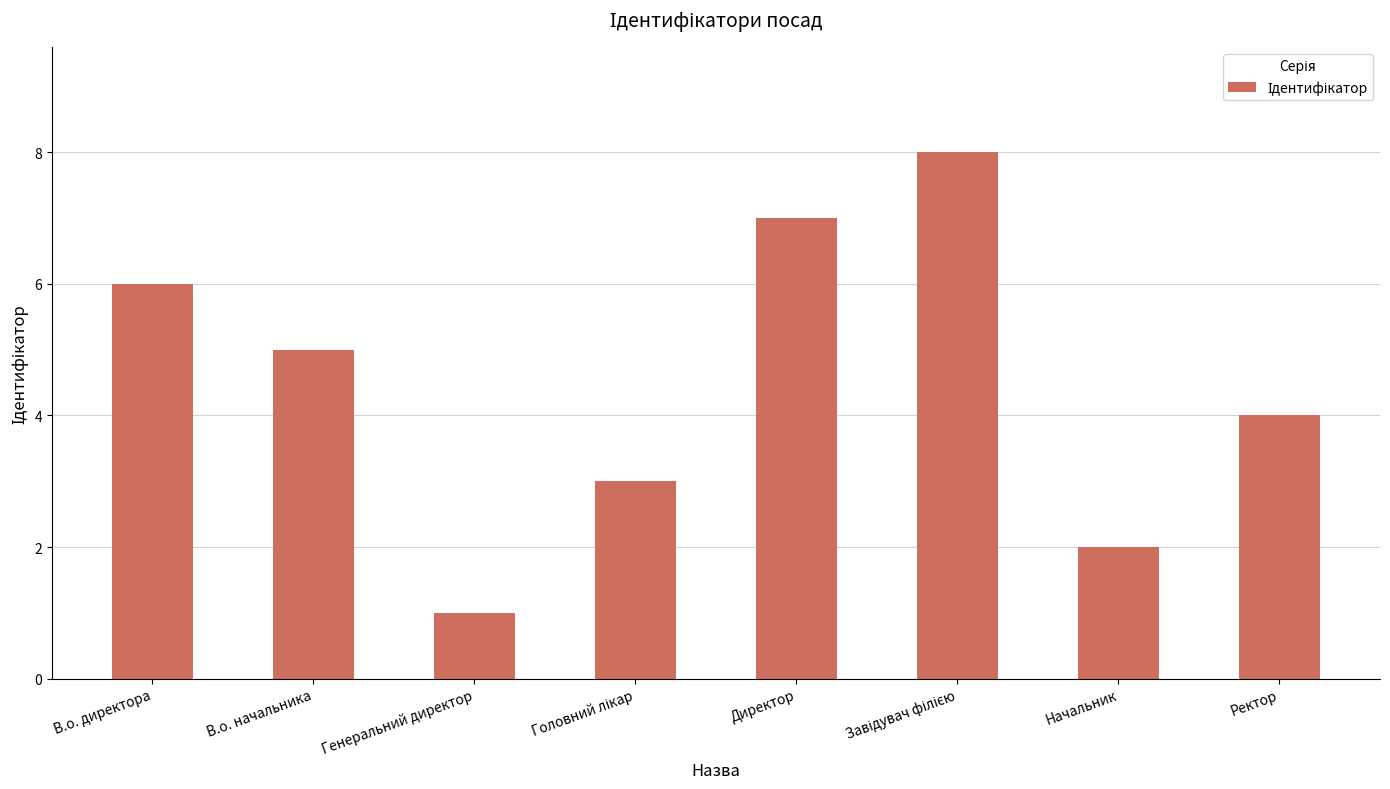

What is the difference between the maximum and minimum values?

7